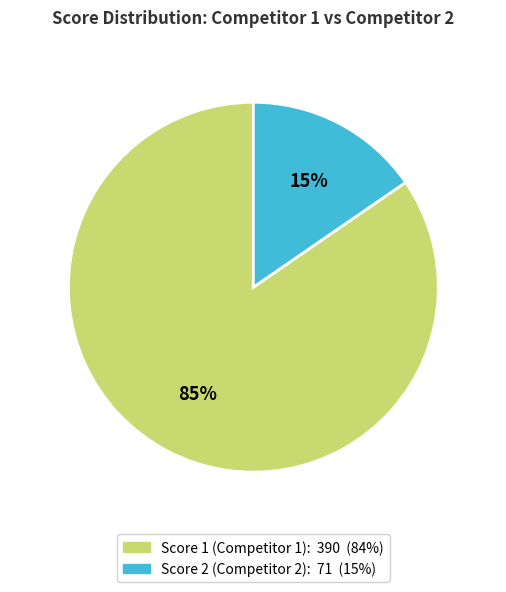

Is there a majority slice in this chart?

Yes